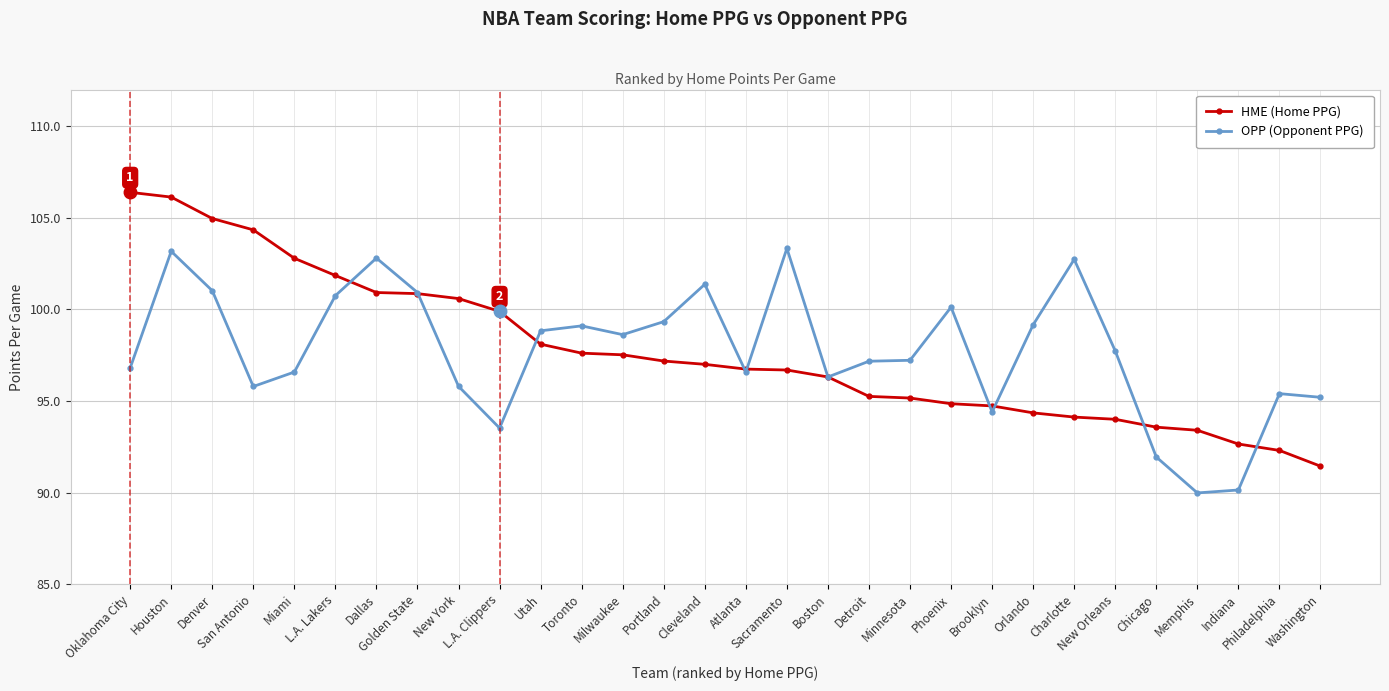

At which label is HME (Home PPG) closest to 98?

Utah